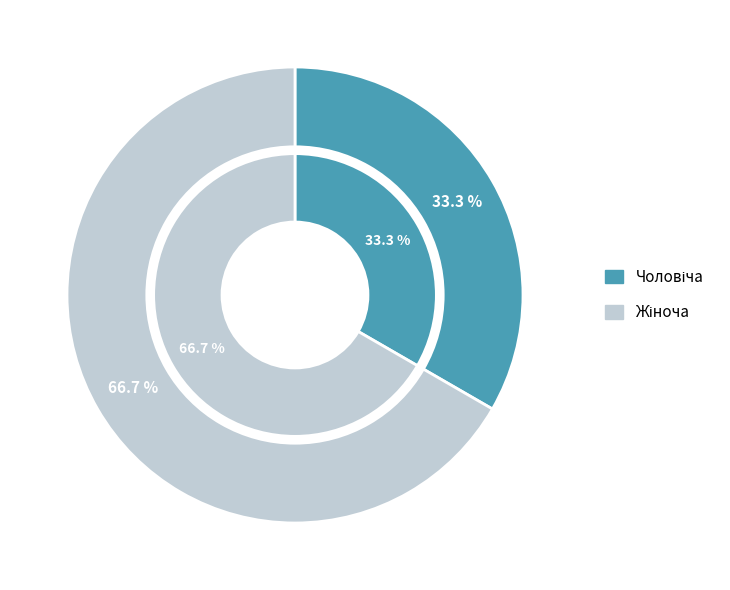

What is the ratio of the value at Жіноча to the value at Чоловіча?

2.0